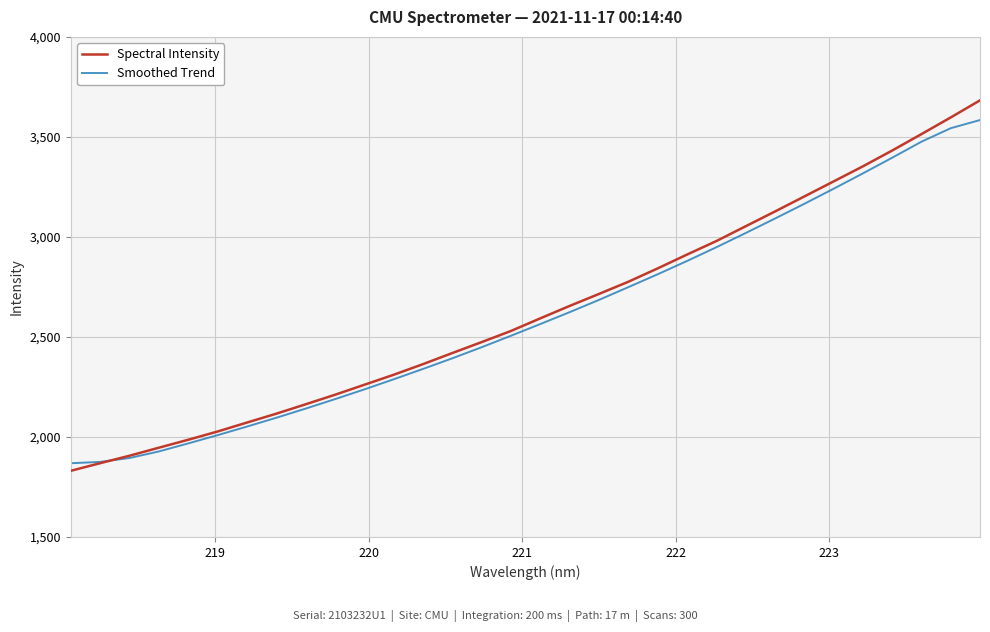

What is the minimum value for Smoothed Trend?

1868.6